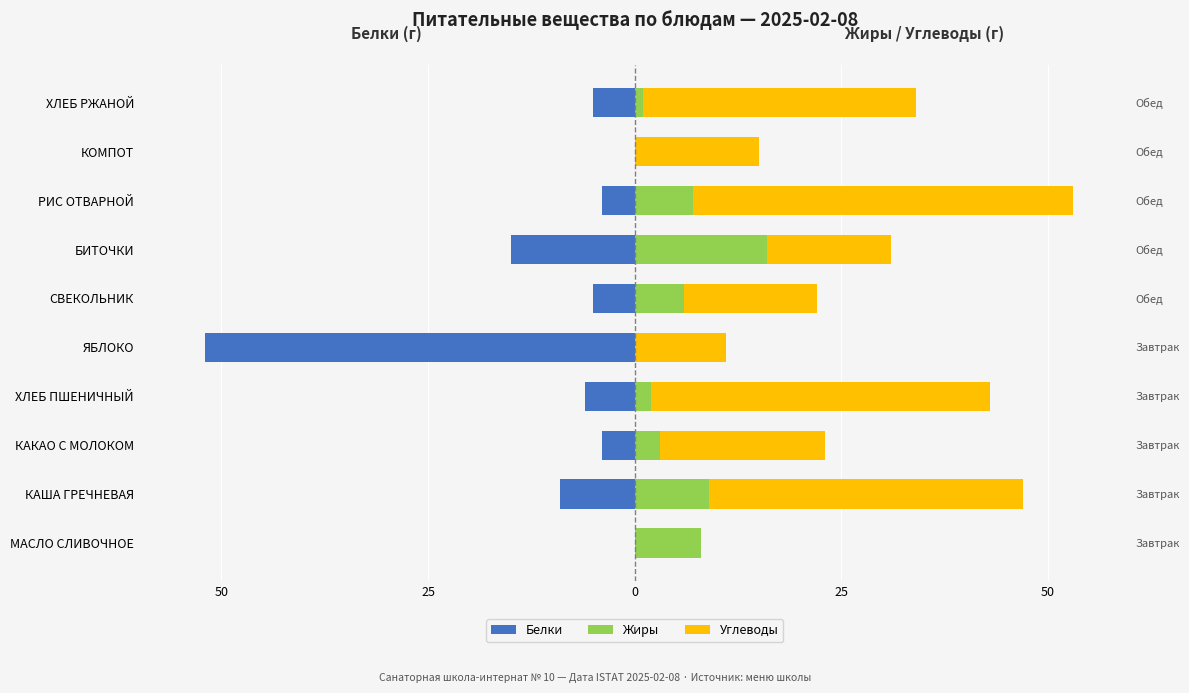

Reading left to right, extract all data points from this chart.

Белки: 0	-9	-4	-6	-52	-5	-15	-4	0	-5
Жиры: 8	9	3	2	0	6	16	7	0	1
Углеводы: 0	38	20	41	11	16	15	46	15	33